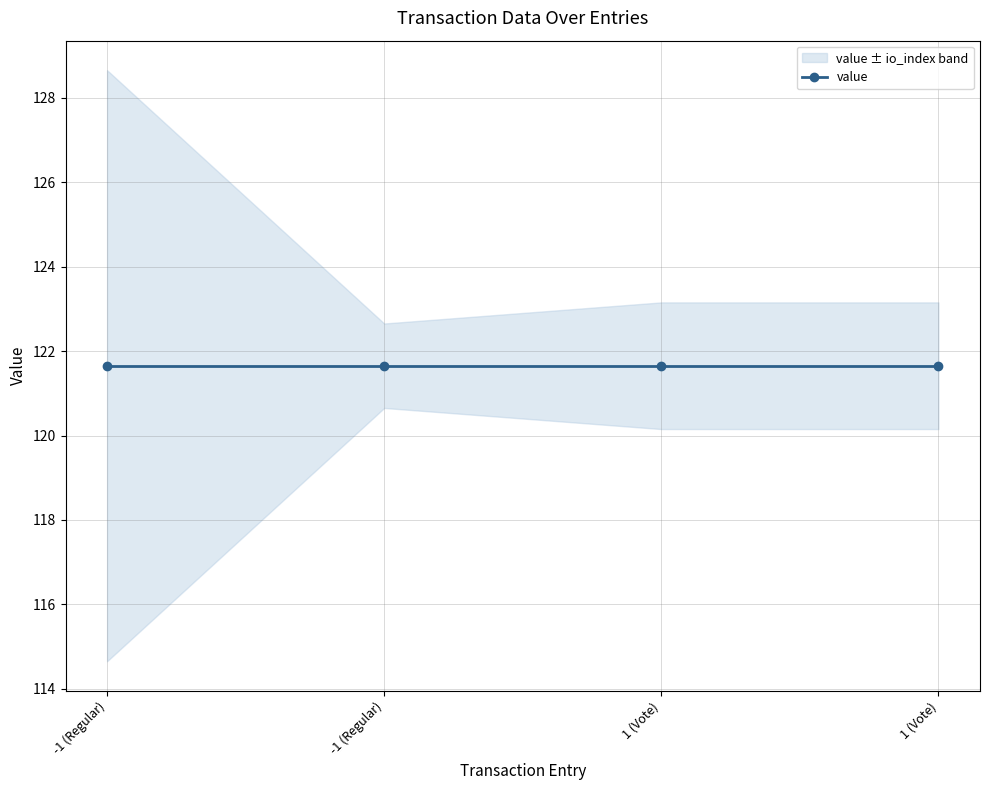

The value of value at 1 (Vote) is 121.7. True or false?

True